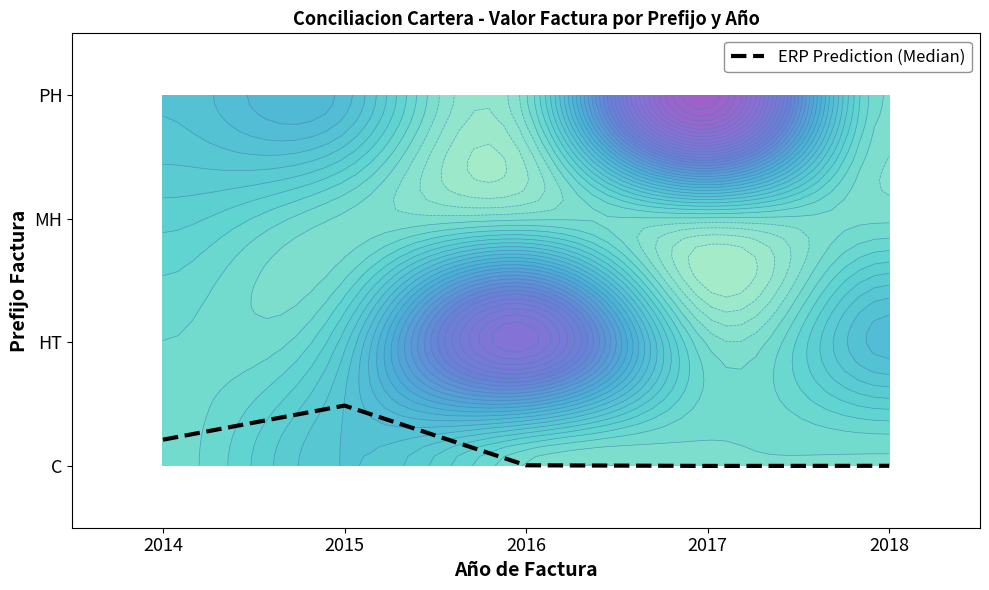

What is the average value?

0.1